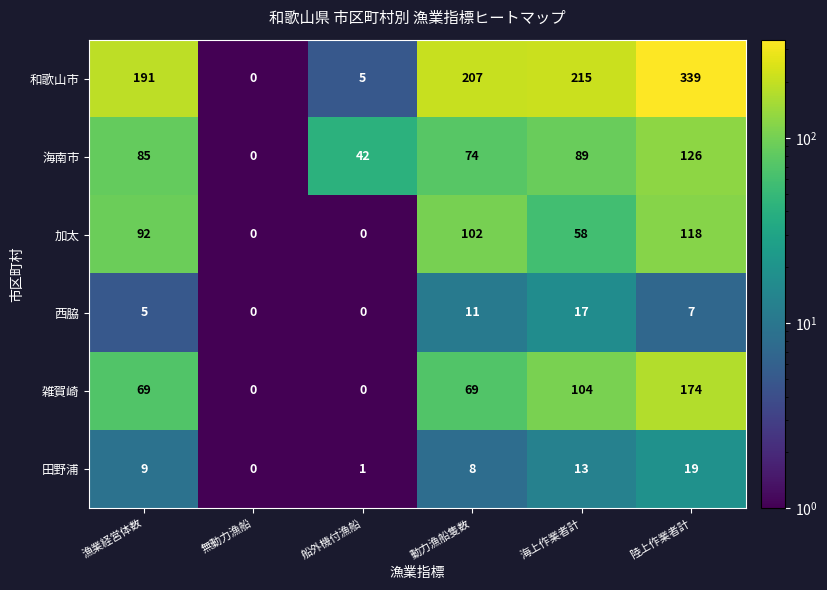

How many categories are shown in the chart?

6